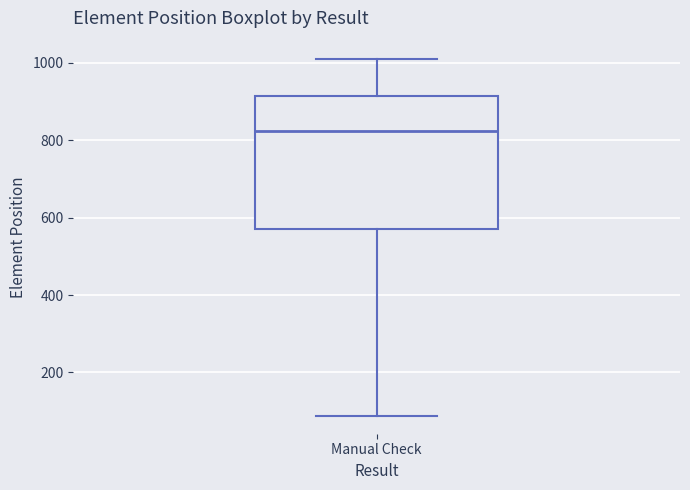

Read this box plot against the y-axis: the position of the median line, the range covered by the box, and the ends of both whiskers. The values are not printed on the chart, so give them approximately, as read against the axis.

median 820, box 560 to 920, whiskers 80 to 1020